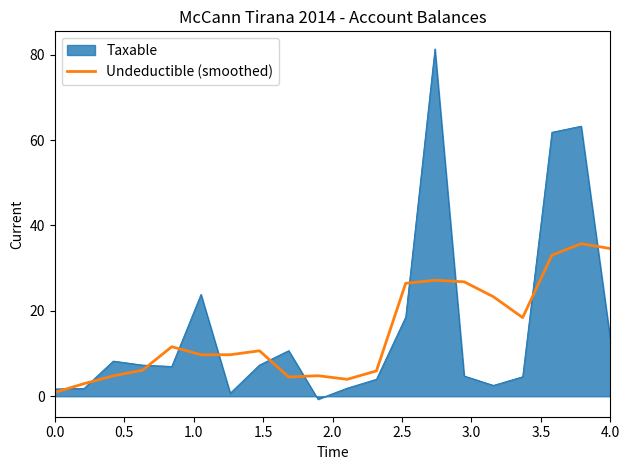

Rank the series by their maximum value, from lowest to highest.

Undeductible (smoothed), Taxable